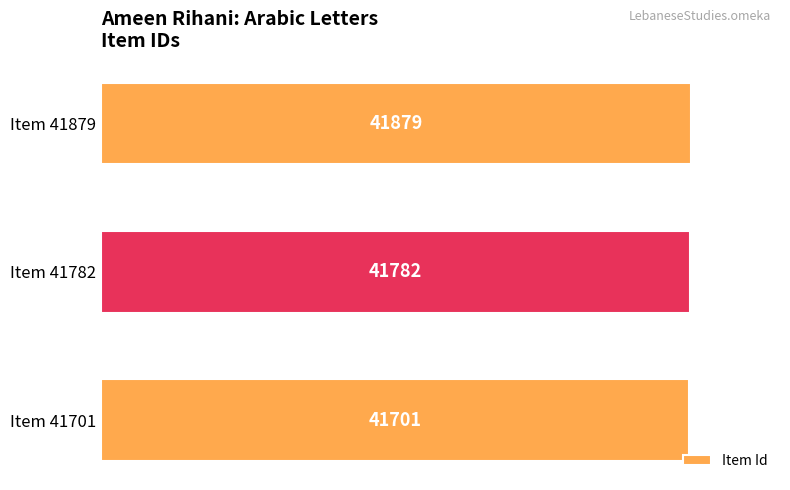

Reading bottom to top, list all the values displayed in this chart.

41701	41782	41879